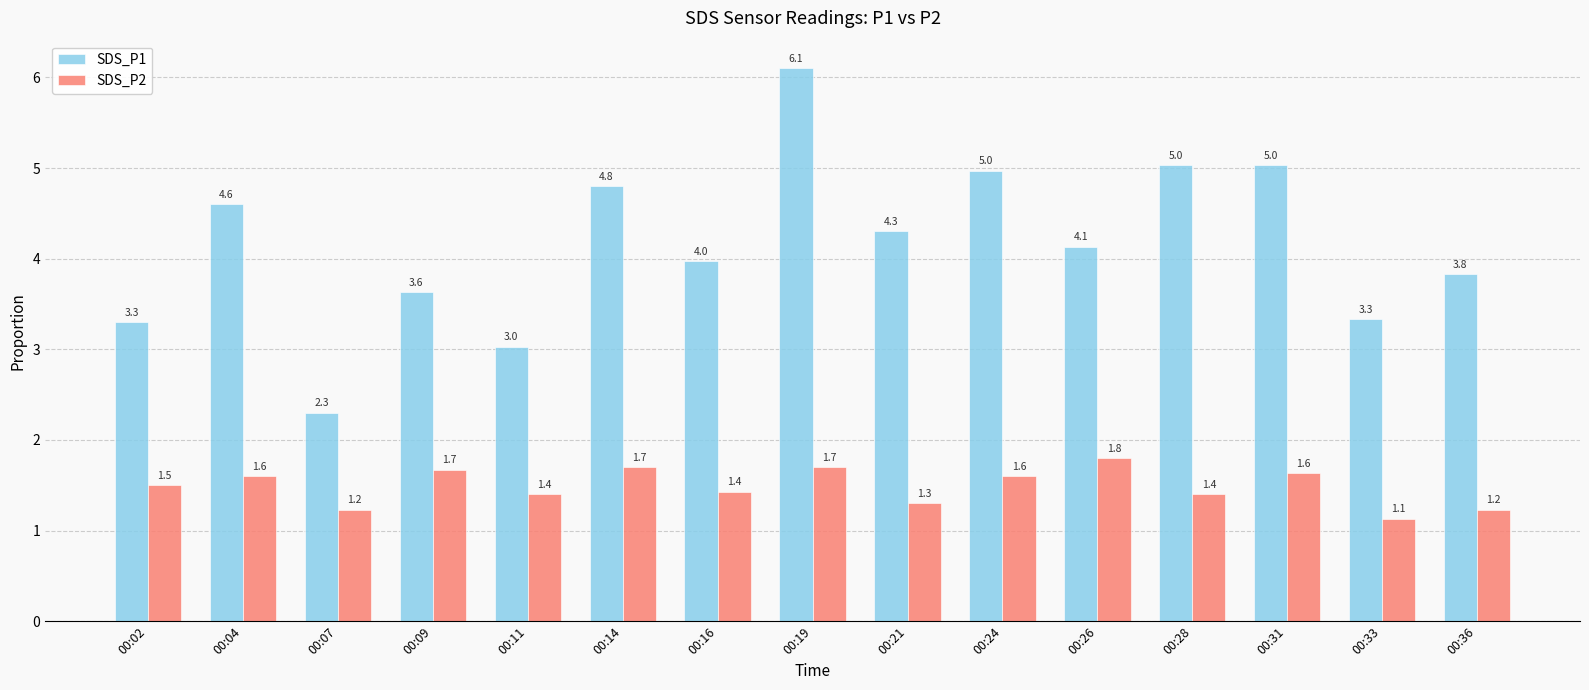

Is the value of SDS_P1 at 00:31 greater than the value of SDS_P2 at 00:26?

Yes